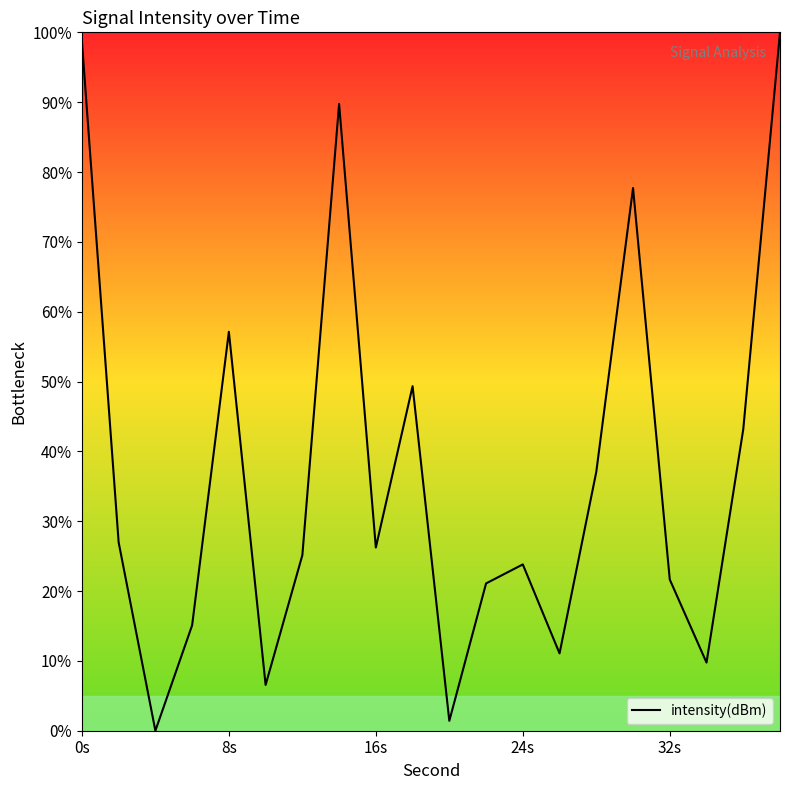

What is the greatest value displayed?

100.0